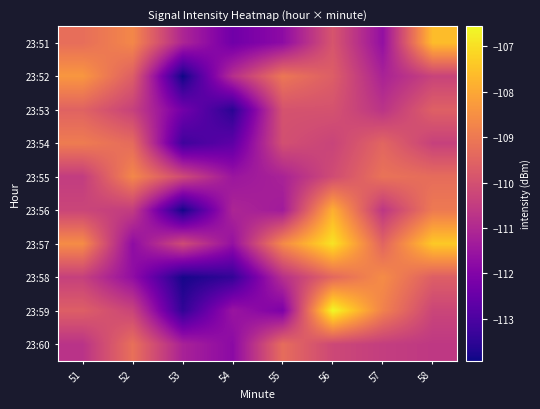

What is the total value across all series at 51?

-1096.2